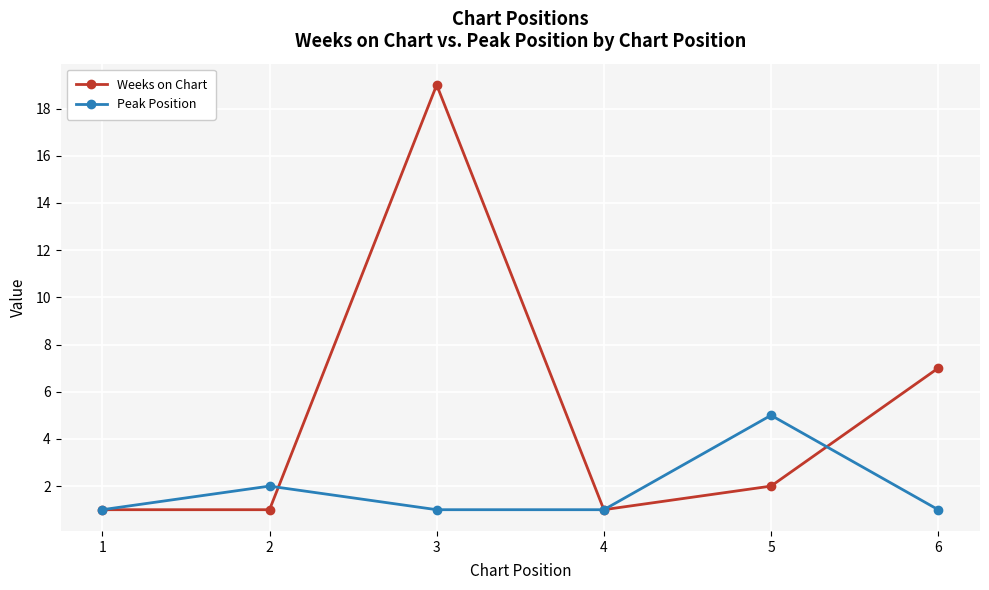

Count the number of categories in the chart.

6